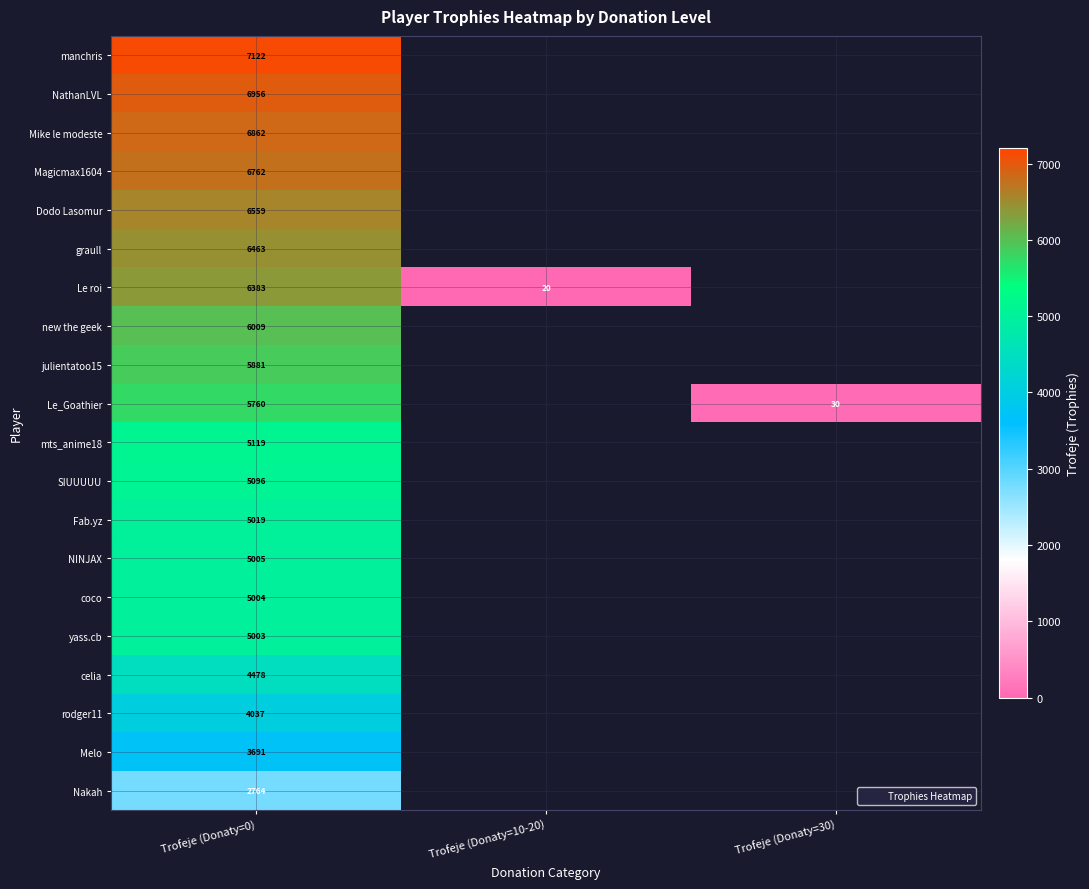

At which label does NINJAX reach its peak?

Trofeje (Donaty=0)